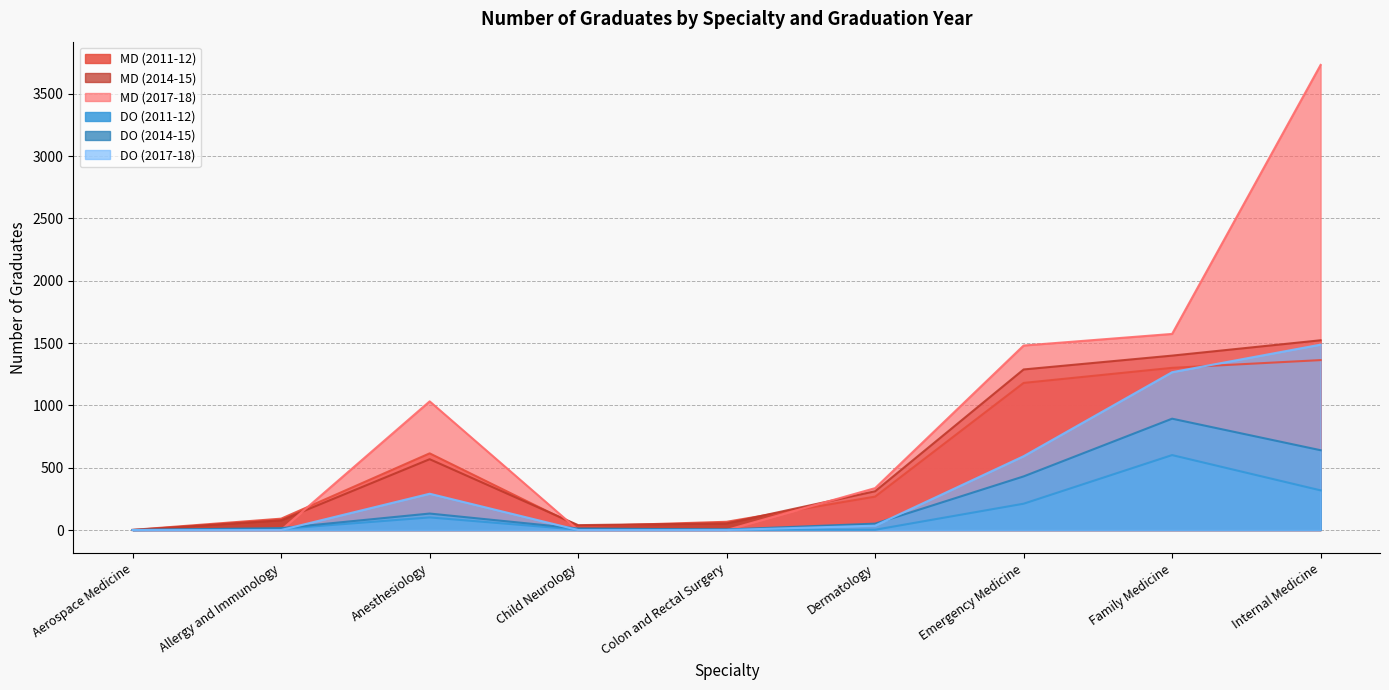

What is the difference between the MD (2017-18) values at Anesthesiology and Aerospace Medicine?

1032